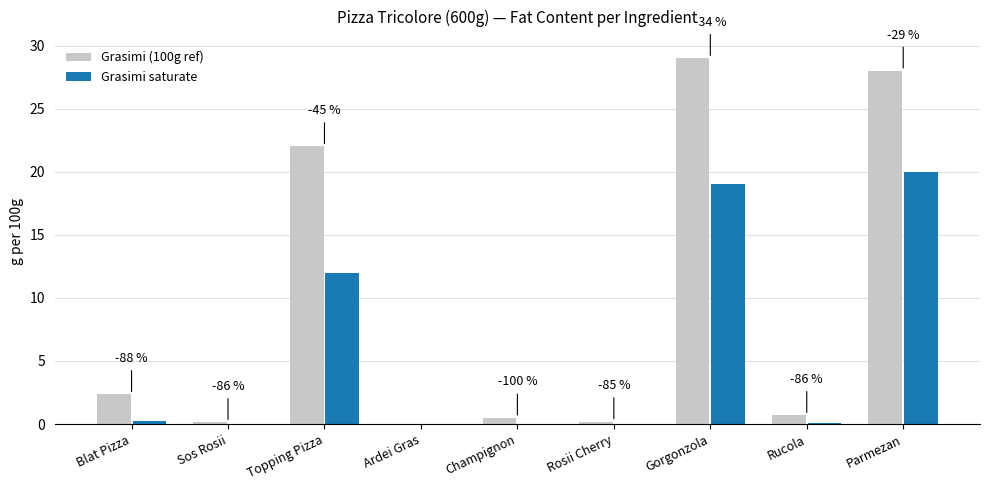

Are the bars horizontal?

No